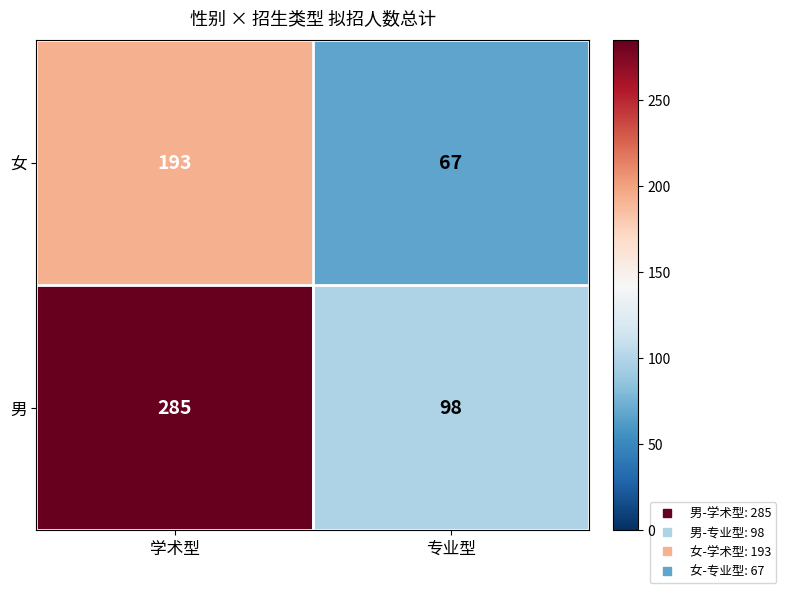

Reading left to right, list all the values displayed in this chart.

女: 193	67
男: 285	98